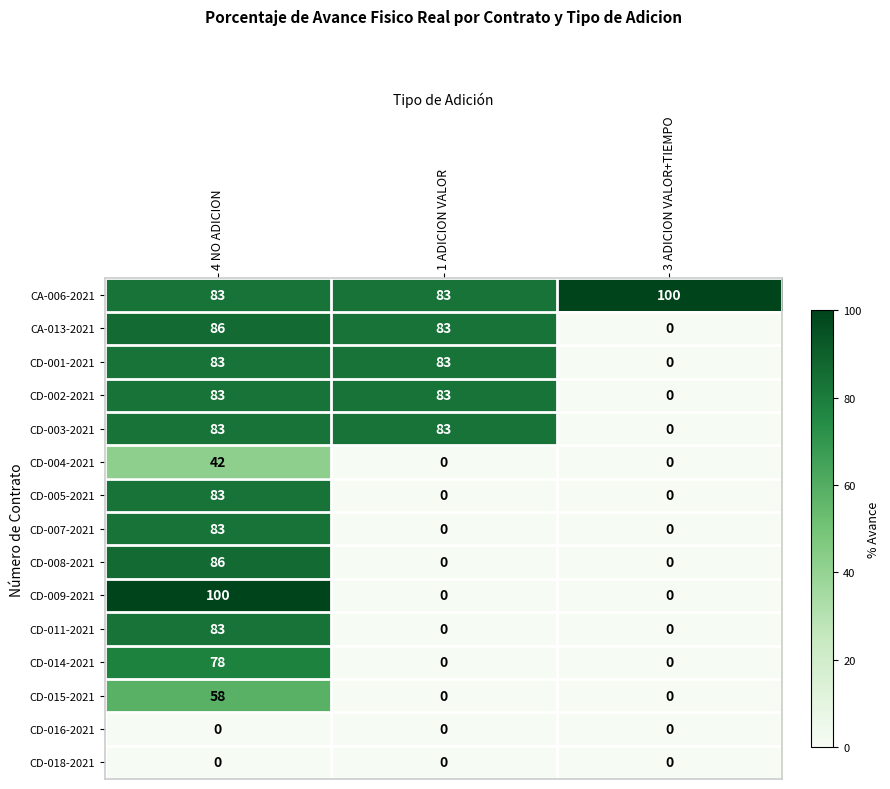

What is the approximate value of CD-014-2021 at 4 NO ADICION?

78